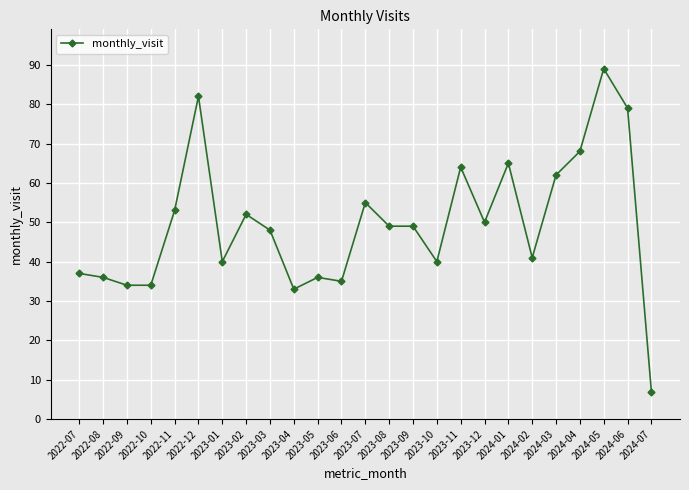

What is the label of the 17th point from the left?

2023-11